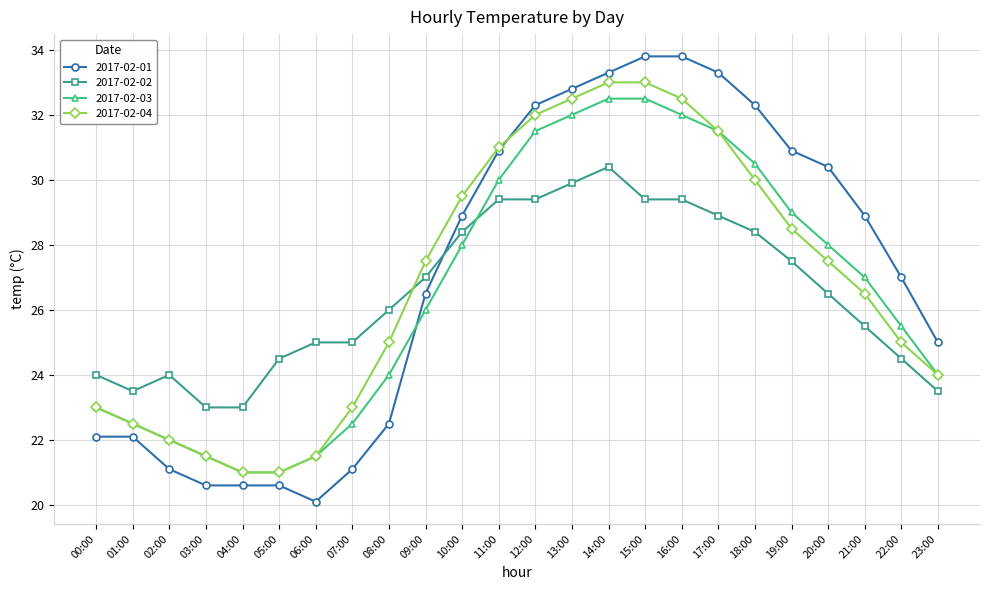

Is it true that 2017-02-03 equals 21.5 at 06:00?

True